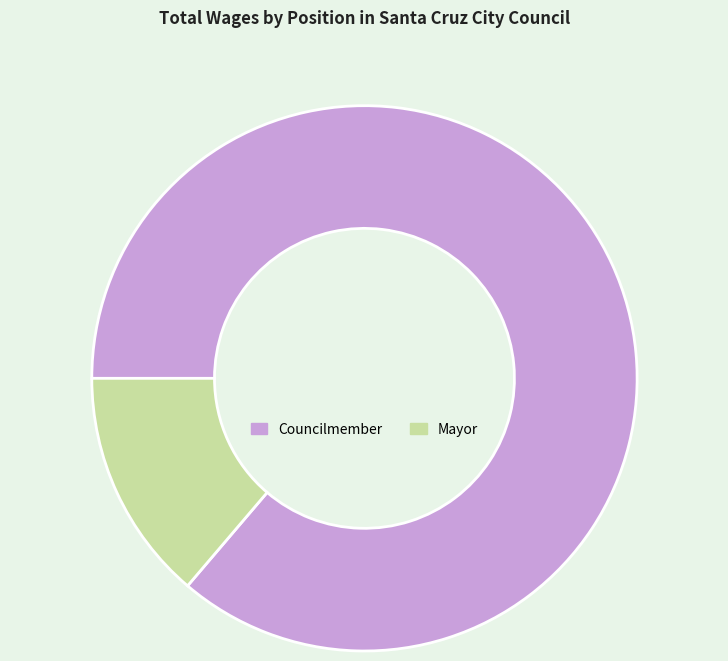

Rank the categories by value from lowest to highest.

Mayor, Councilmember